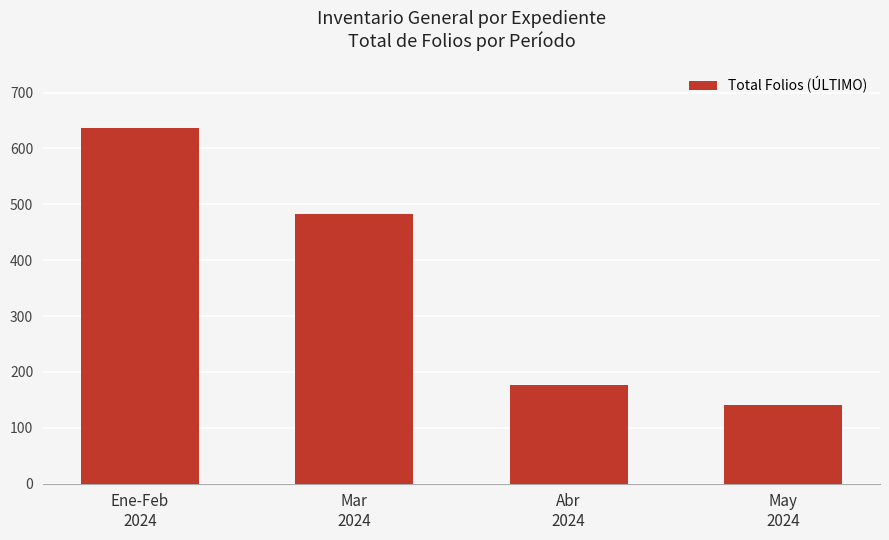

What is the sum of all values?

1436